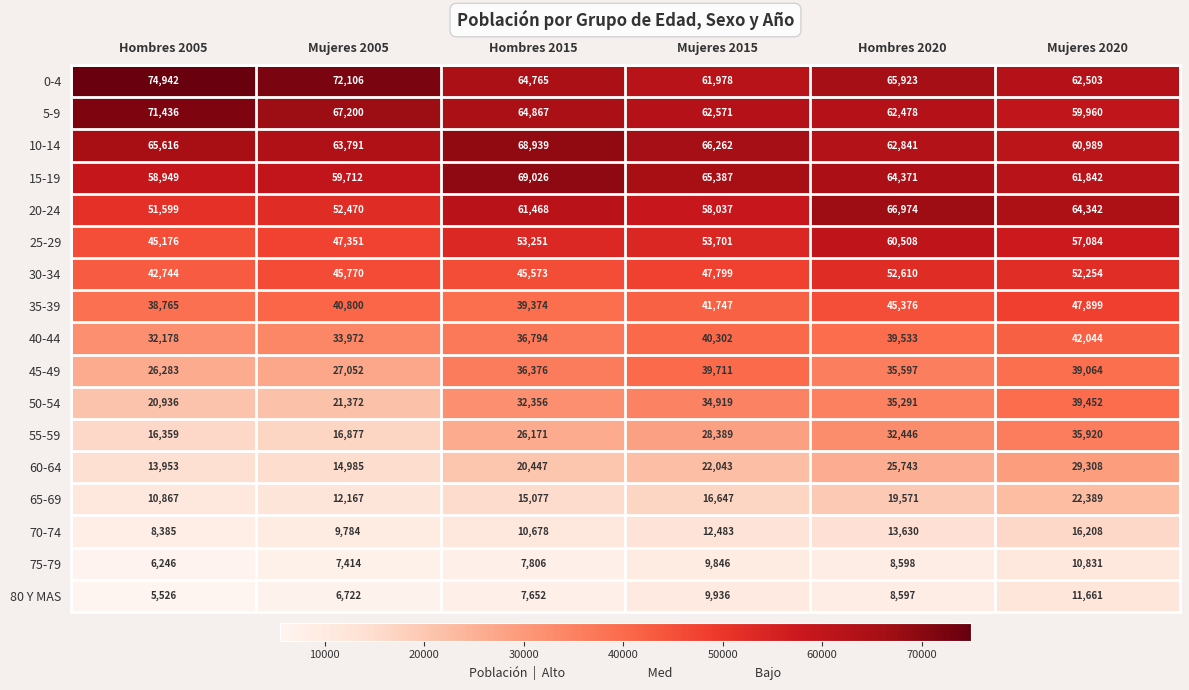

Which series changed the most between Mujeres 2005 and Hombres 2020?

55-59